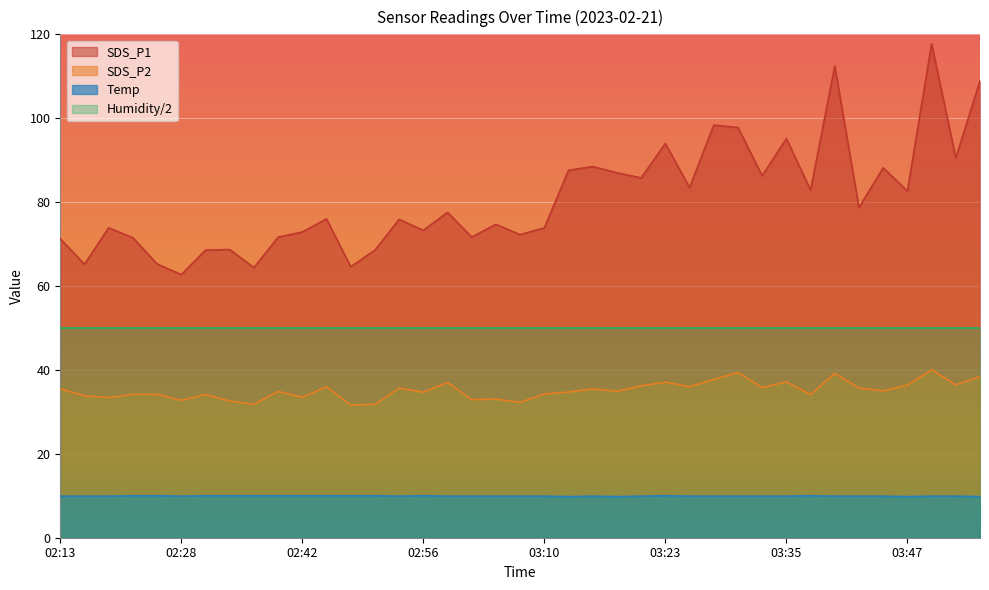

What position from the right is 03:23?

14